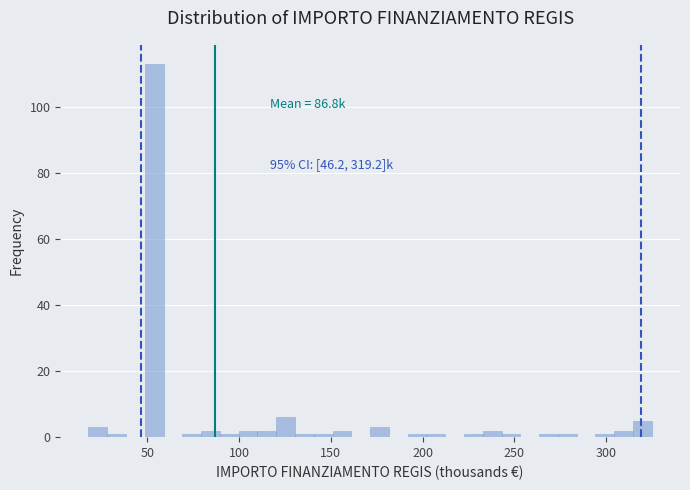

Read against the x-axis, roughly where is the centre of the tallest bar?

55